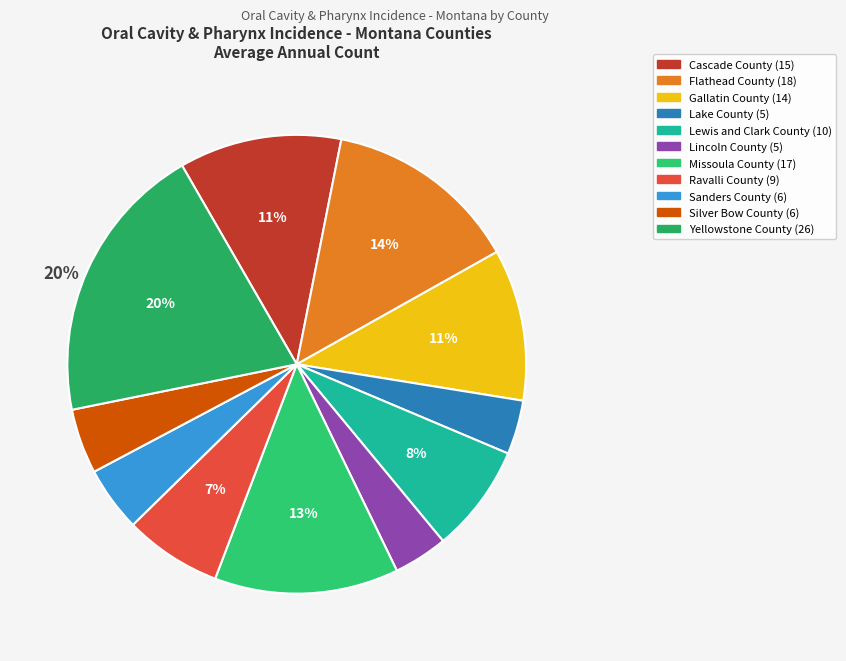

To the nearest percent, what is the difference between the largest and smallest slice percentages?

16%